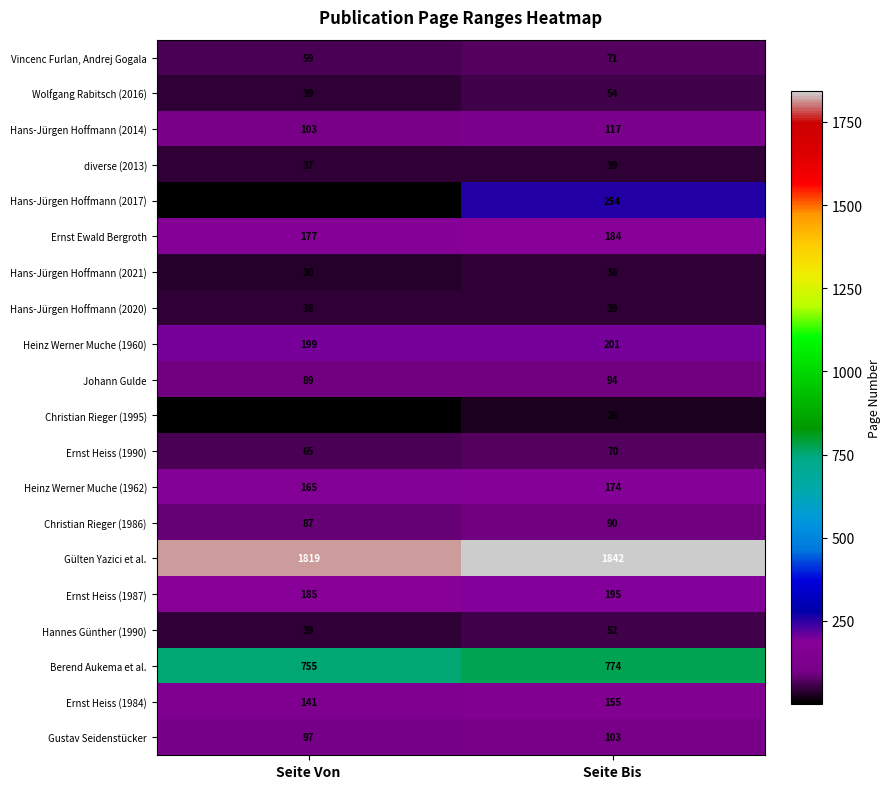

How many series are shown in this chart?

20